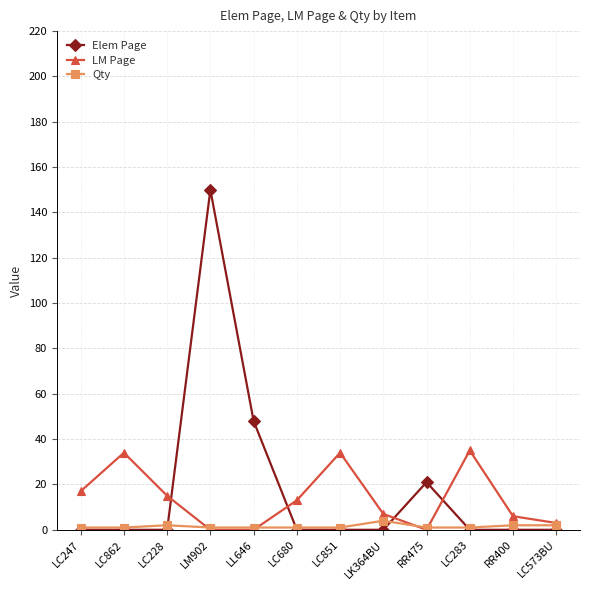

At which category is the sum across all series the highest?

LM902